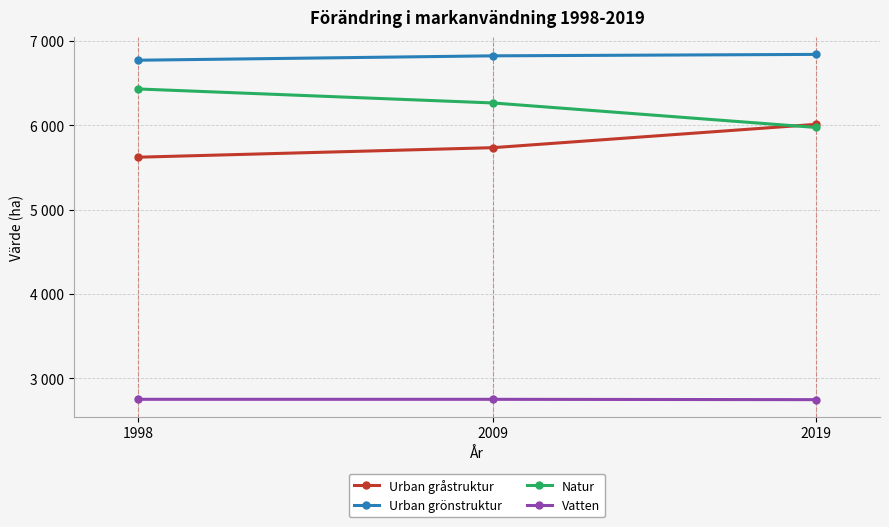

Reading left to right, transcribe all the data shown in this chart.

Urban gråstruktur: 1998=5622	2009=5735	2019=6011
Urban grönstruktur: 1998=6772	2009=6824	2019=6841
Natur: 1998=6431	2009=6265	2019=5975
Vatten: 1998=2751	2009=2751	2019=2747